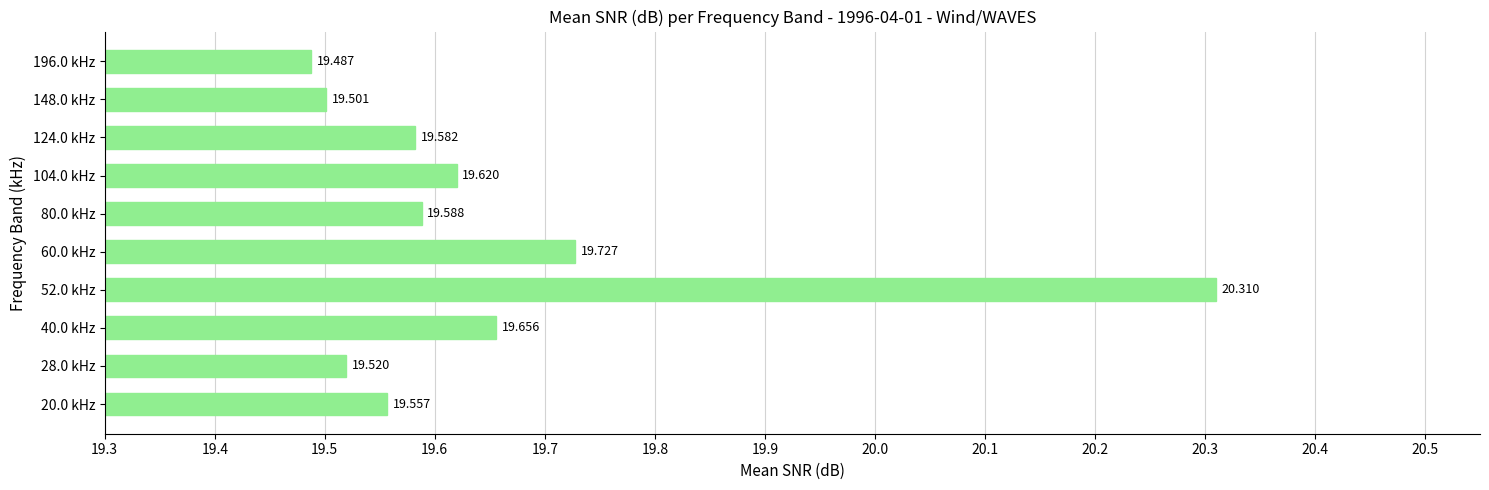

List the labels in order of value, largest first.

52.0 kHz, 60.0 kHz, 40.0 kHz, 104.0 kHz, 80.0 kHz, 124.0 kHz, 20.0 kHz, 28.0 kHz, 148.0 kHz, 196.0 kHz